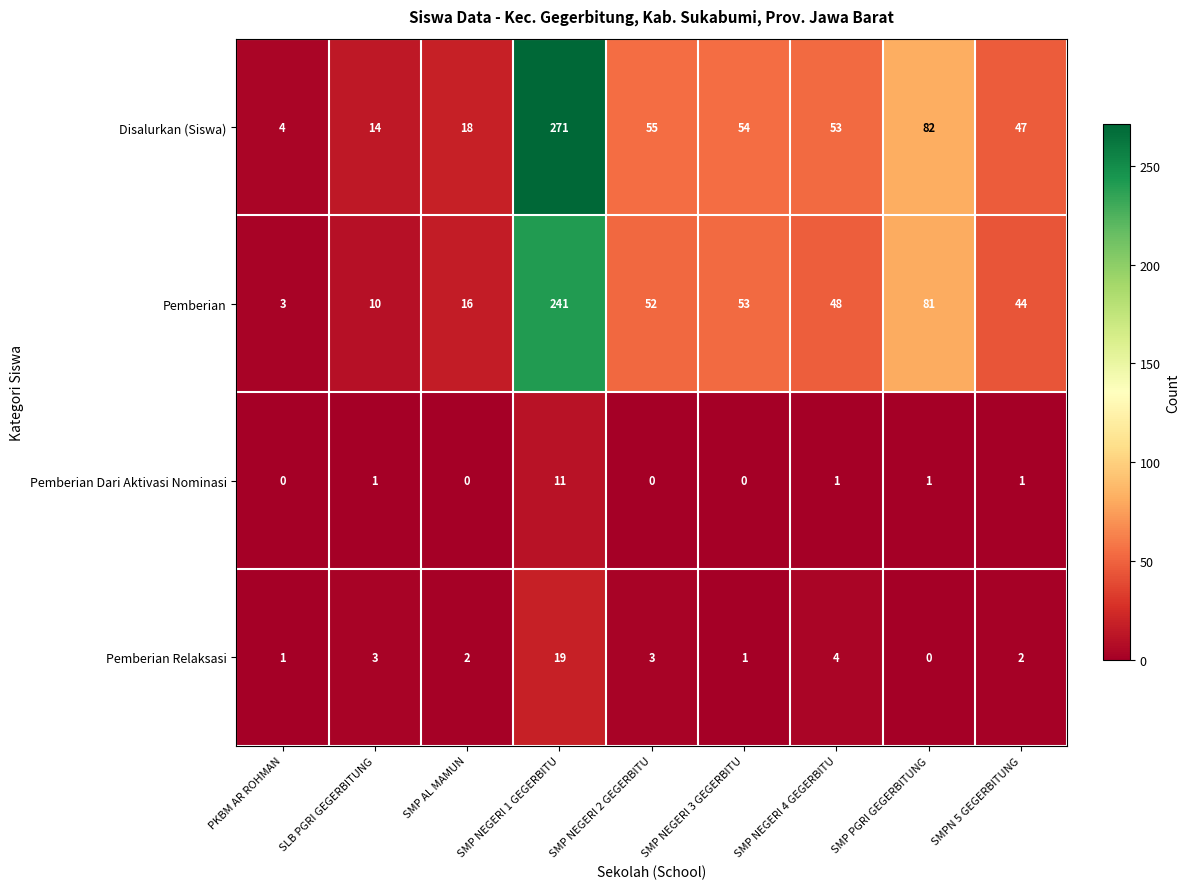

Which category has the highest value across all series?

SMP NEGERI 1 GEGERBITU